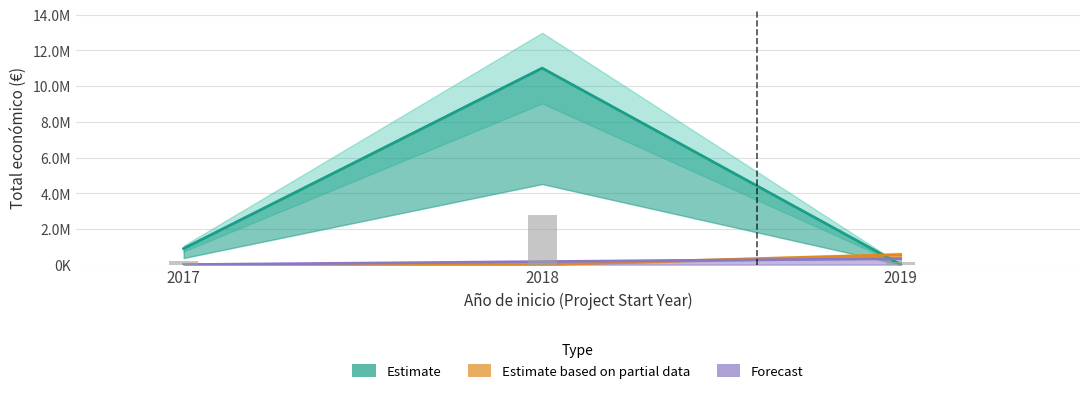

The chart shows a value of 1357434 at ECEPA. True or false?

False